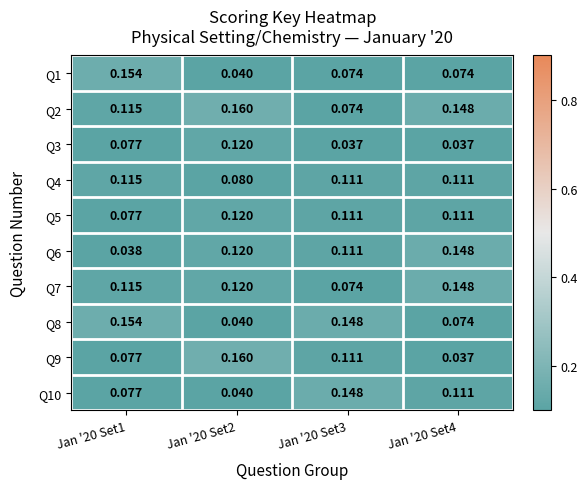

Reading left to right, list all the values displayed in this chart.

Q1: Jan '20 Set1=0.2	Jan '20 Set2=0.0	Jan '20 Set3=0.1	Jan '20 Set4=0.1
Q2: Jan '20 Set1=0.1	Jan '20 Set2=0.2	Jan '20 Set3=0.1	Jan '20 Set4=0.1
Q3: Jan '20 Set1=0.1	Jan '20 Set2=0.1	Jan '20 Set3=0.0	Jan '20 Set4=0.0
Q4: Jan '20 Set1=0.1	Jan '20 Set2=0.1	Jan '20 Set3=0.1	Jan '20 Set4=0.1
Q5: Jan '20 Set1=0.1	Jan '20 Set2=0.1	Jan '20 Set3=0.1	Jan '20 Set4=0.1
Q6: Jan '20 Set1=0.0	Jan '20 Set2=0.1	Jan '20 Set3=0.1	Jan '20 Set4=0.1
Q7: Jan '20 Set1=0.1	Jan '20 Set2=0.1	Jan '20 Set3=0.1	Jan '20 Set4=0.1
Q8: Jan '20 Set1=0.2	Jan '20 Set2=0.0	Jan '20 Set3=0.1	Jan '20 Set4=0.1
Q9: Jan '20 Set1=0.1	Jan '20 Set2=0.2	Jan '20 Set3=0.1	Jan '20 Set4=0.0
Q10: Jan '20 Set1=0.1	Jan '20 Set2=0.0	Jan '20 Set3=0.1	Jan '20 Set4=0.1